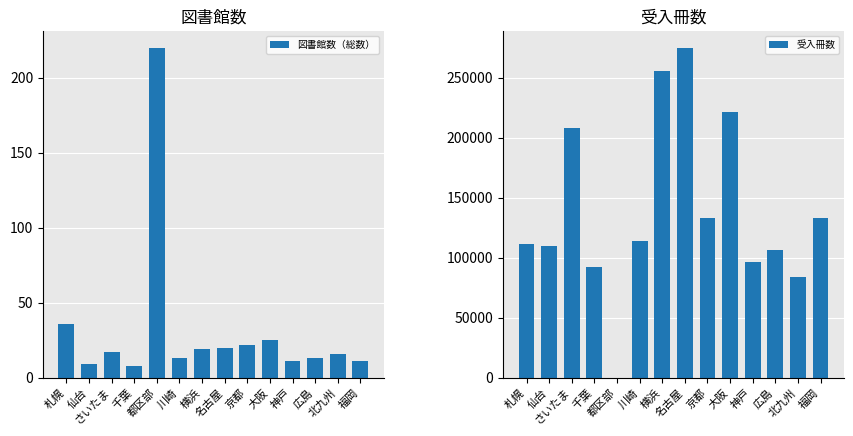

Which category has the highest value across all series?

名古屋